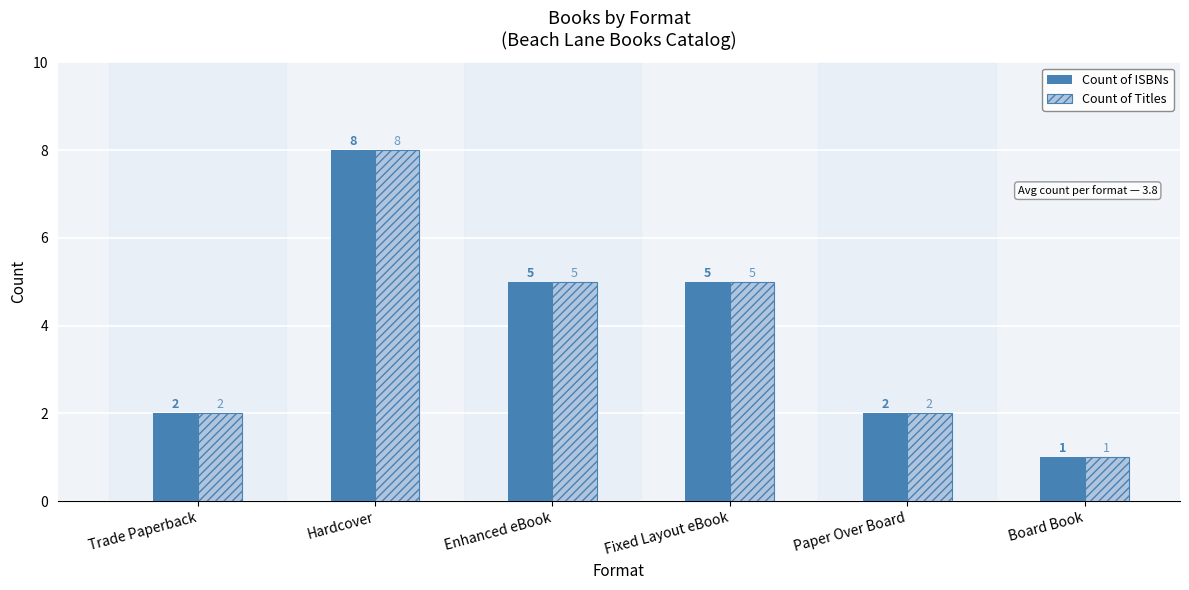

At which category is the sum across all series the highest?

Hardcover